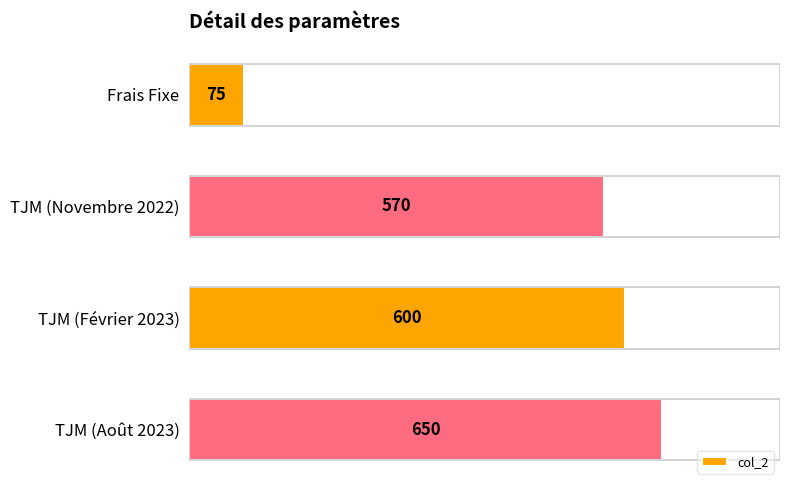

Reading top to bottom, what are all the values shown in this chart?

75	570	600	650